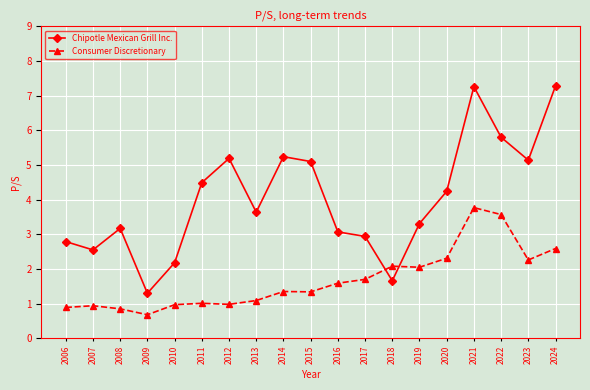

Where is the first local minimum for Consumer Discretionary?

2009